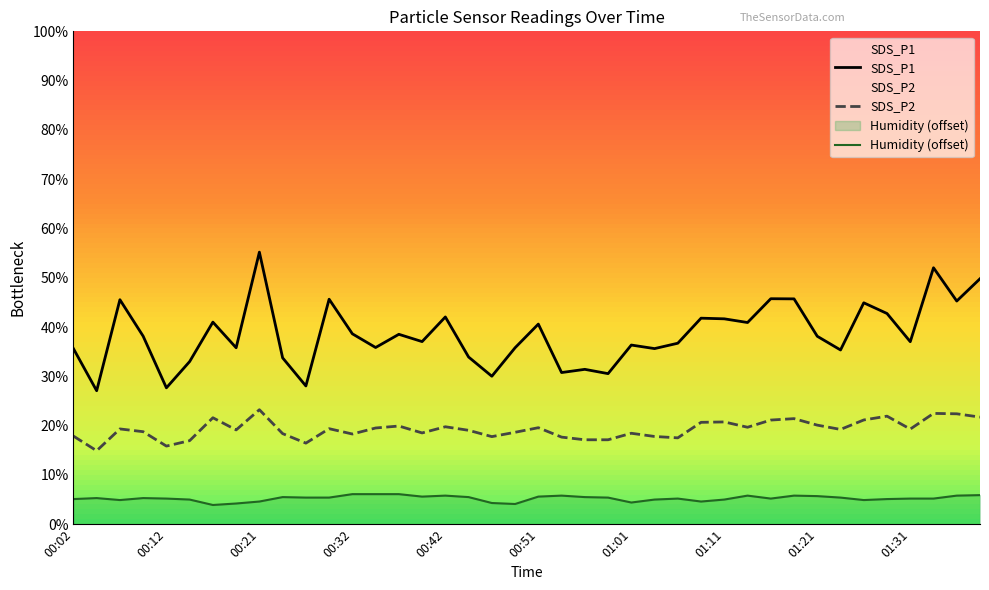

What is the value of the SDS_P2 point at the 17th from the left?

19.8